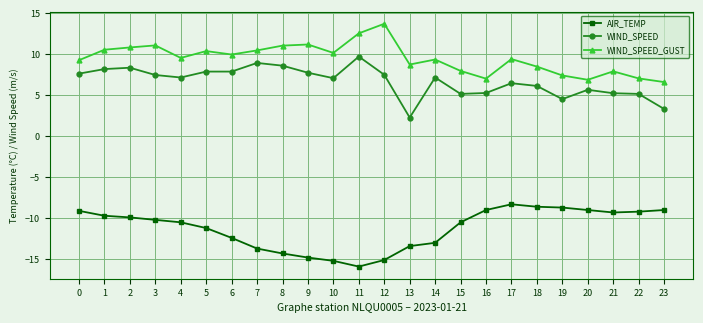

What is the value of the AIR_TEMP point at the 7th from the left?

-12.4